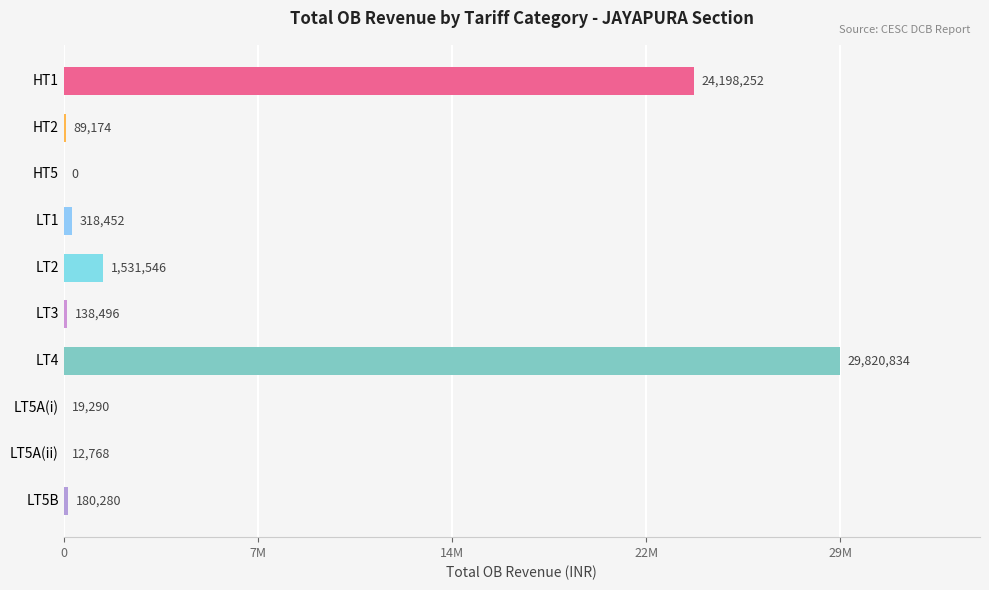

What is the sum of all values?

56309093.2